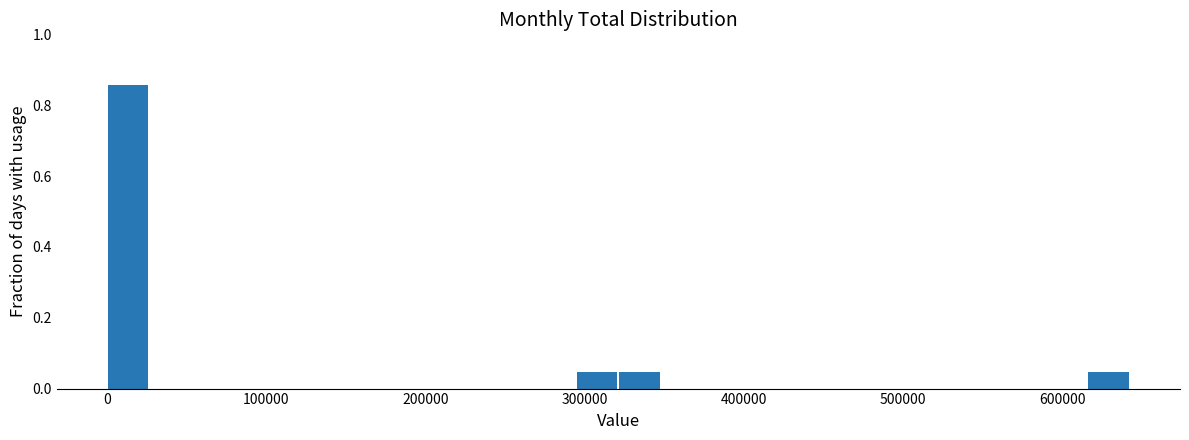

Read against the x-axis, roughly where is the centre of the tallest bar?

10000